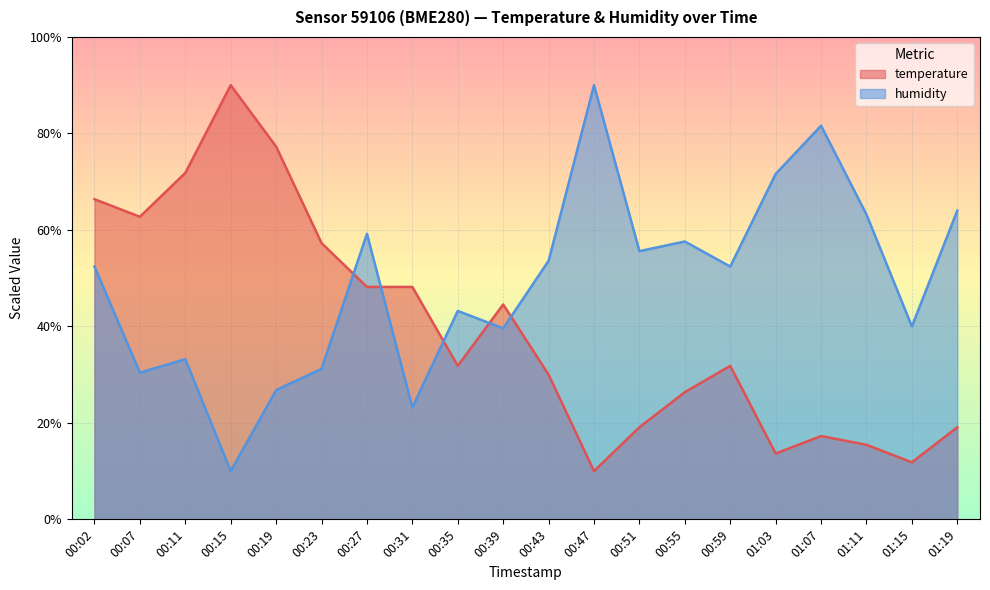

Is it true that temperature equals 11.8 at 01:15?

True